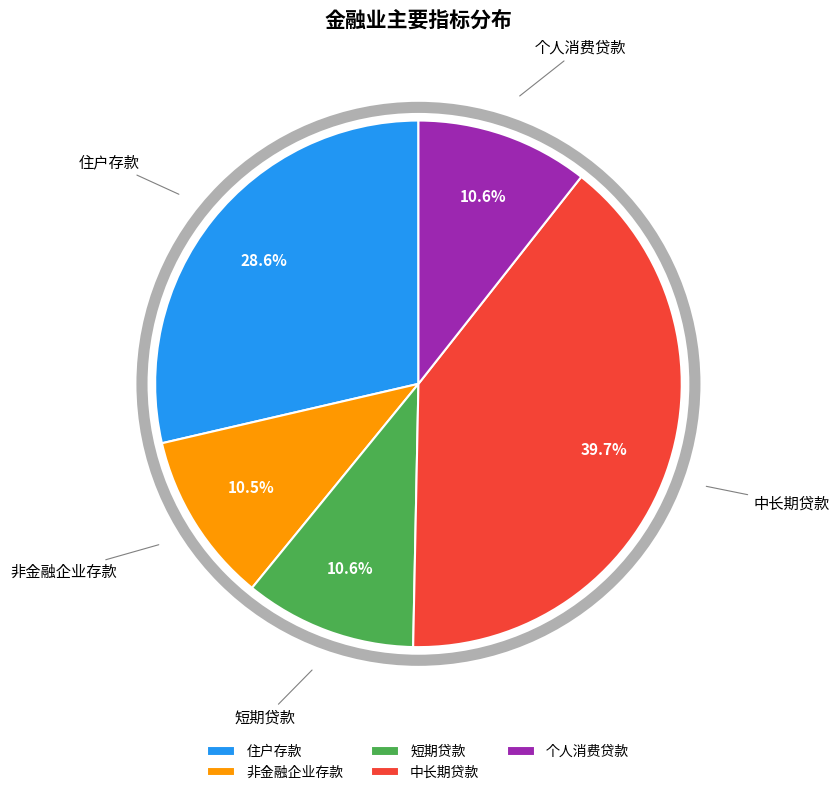

How much of the chart is everything except 住户存款?

71.4%